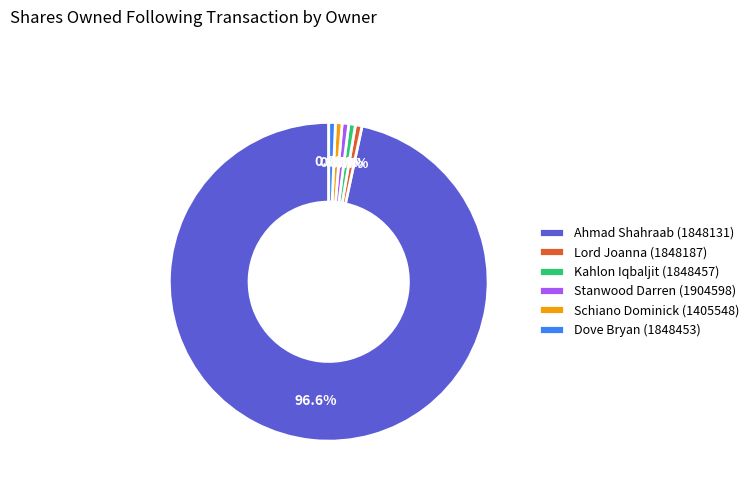

How many segments does this pie chart have?

6